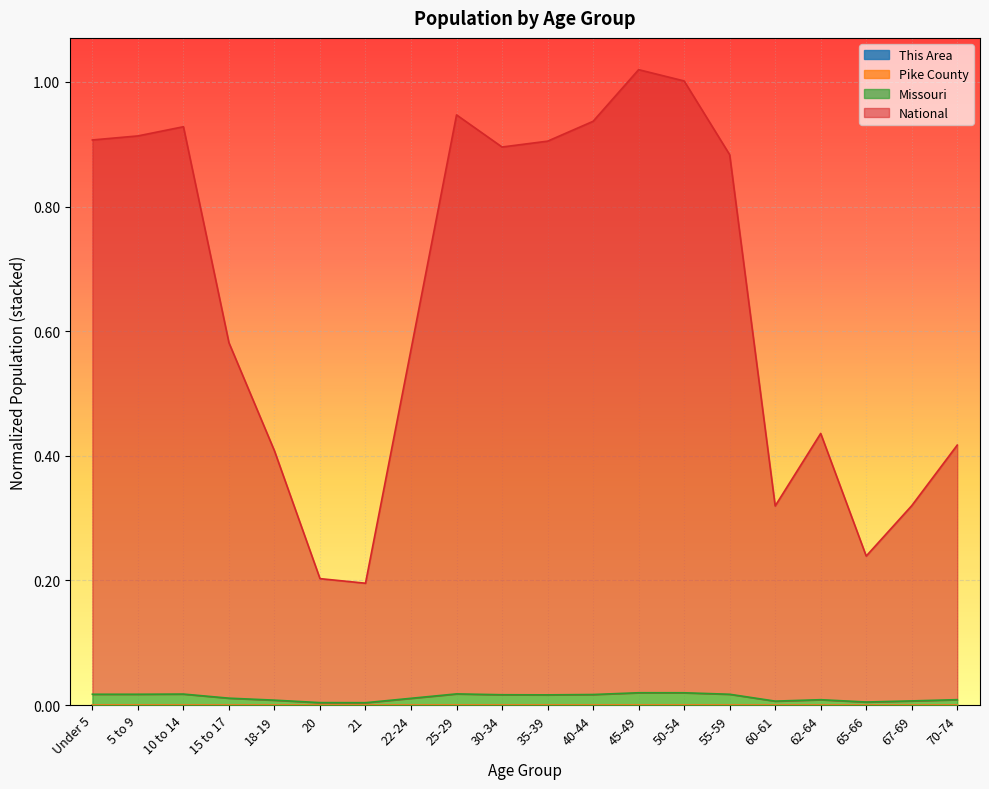

True or false: Missouri and National cross at least once.

False